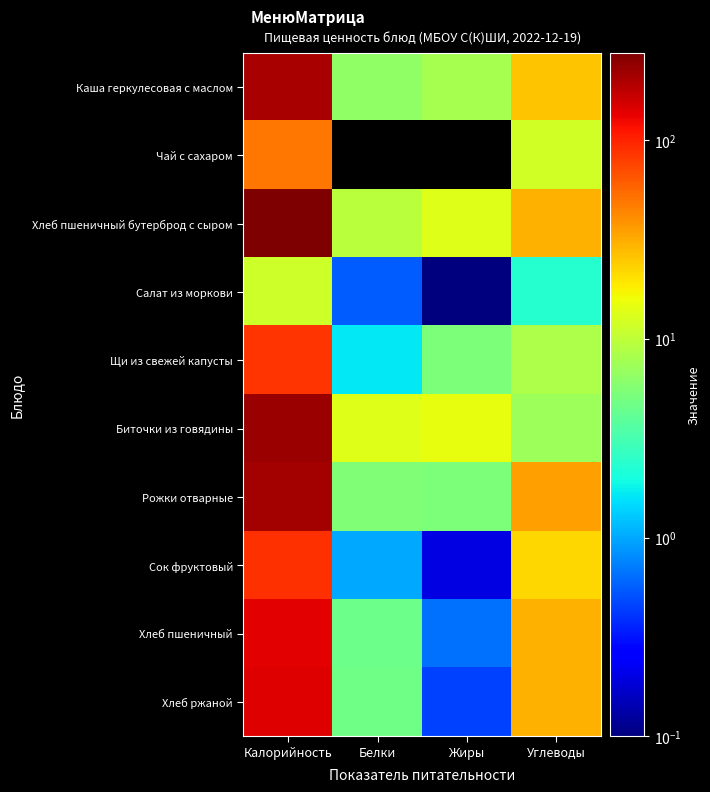

Which series changed the most between Калорийность and Белки?

Хлеб пшеничный бутерброд с сыром